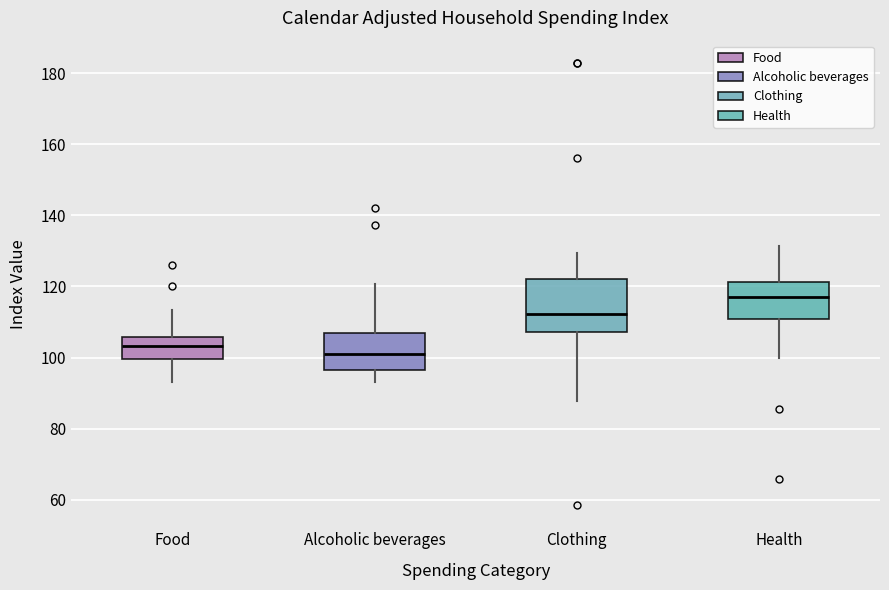

Where does the lower whisker of the box for Food end on the y-axis? The values are not printed on the chart, so give them approximately, as read against the axis.

94